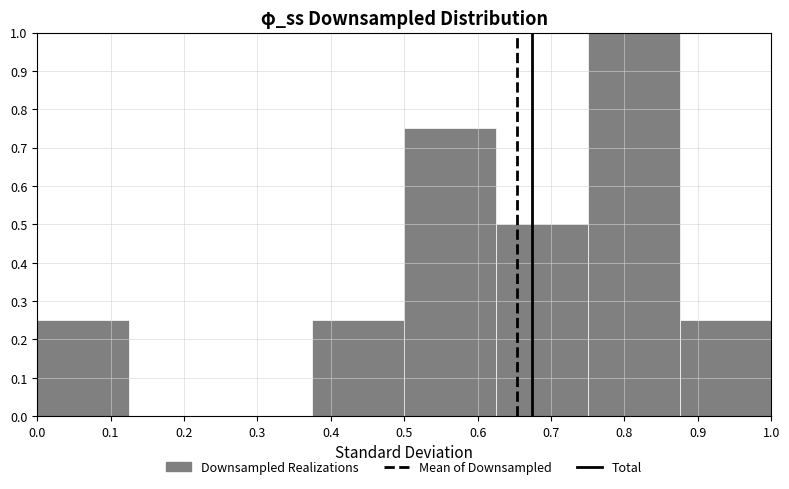

What is the height of the bar covering 0.375 to 0.500 on the x-axis? Neither the bar edges nor the heights are printed on the chart, so give them approximately, as read against the axes.

0.25